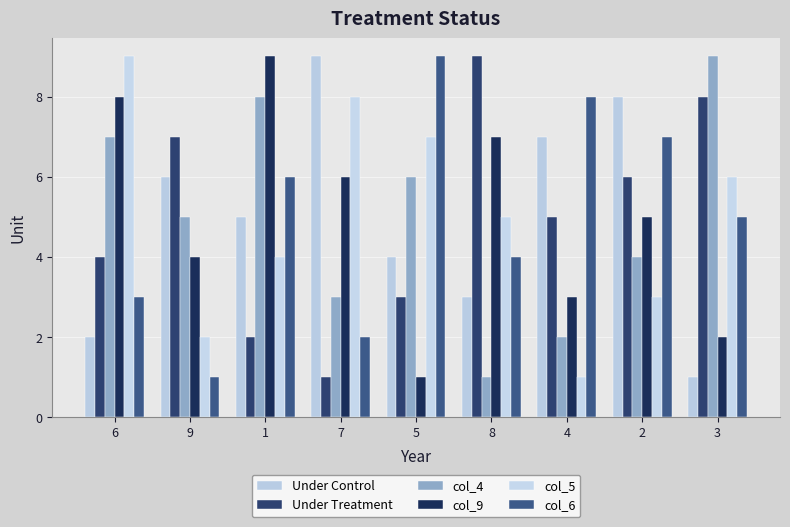

What is the total value across all series at 1?

34